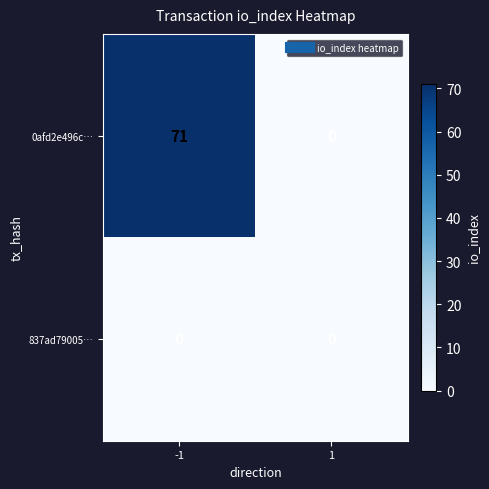

List the series in order of their overall mean, highest first.

0afd2e496c…, 837ad79005…